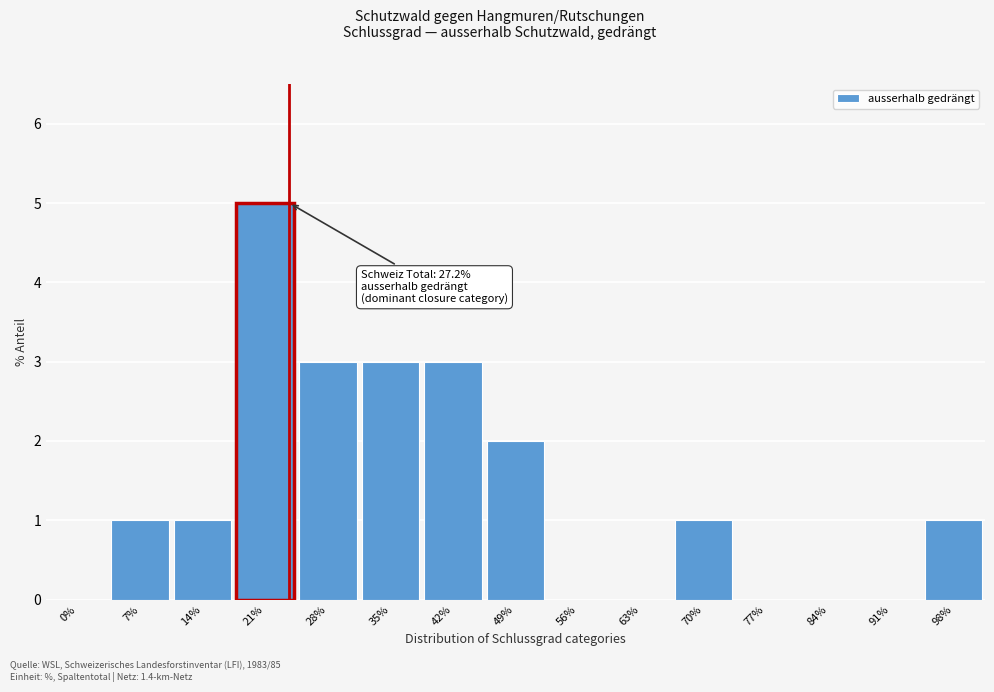

Reading left to right, what are all the values shown in this chart?

0%=0	7%=1	14%=1	21%=5	28%=3	35%=3	42%=3	49%=2	56%=0	63%=0	70%=1	77%=0	84%=0	91%=0	98%=1